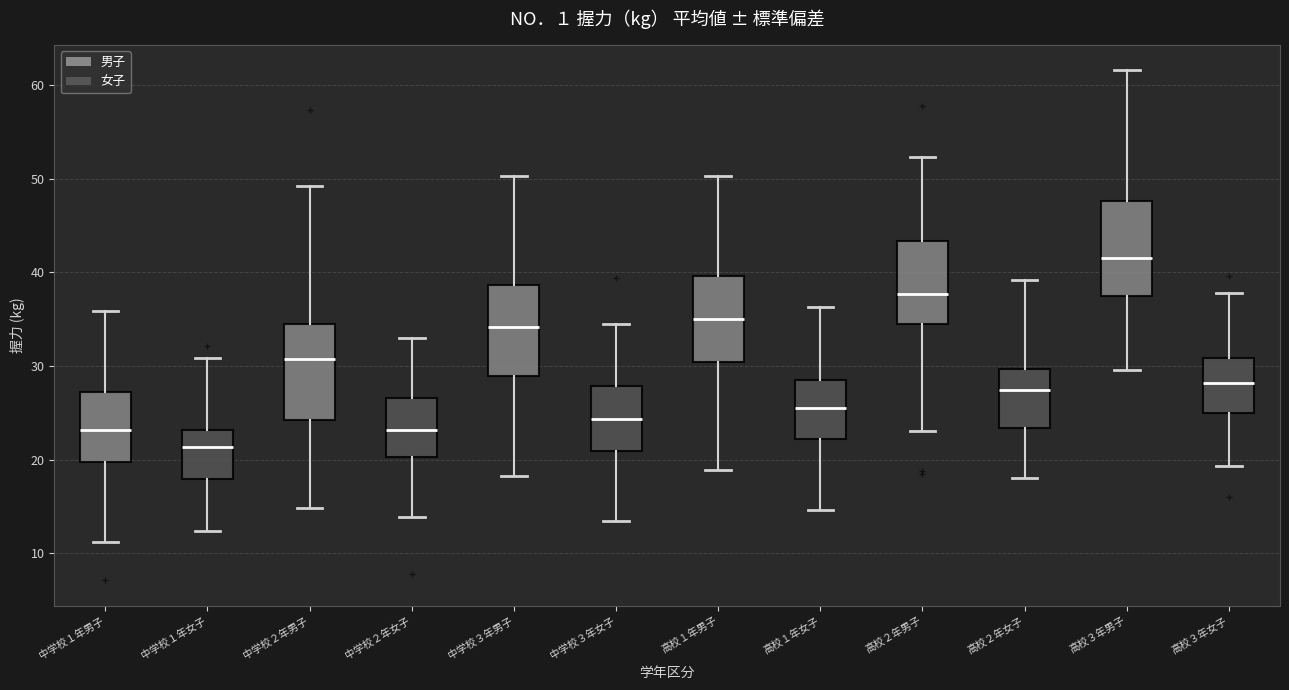

Which box's median line is the lowest?

中学校１年女子